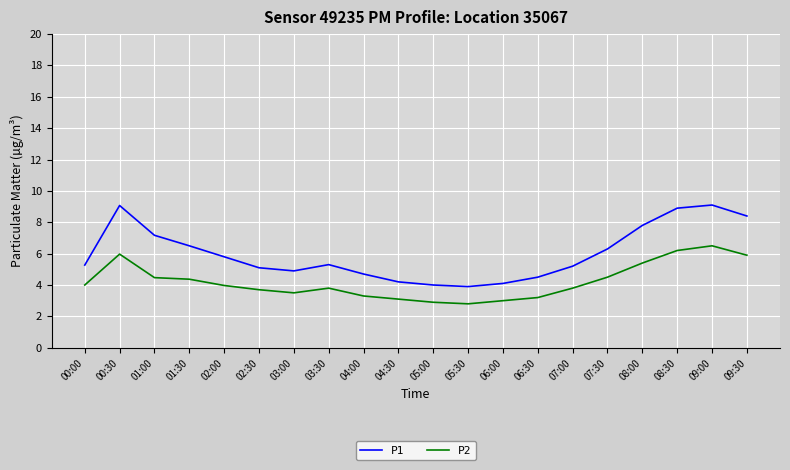

True or false: P2 and P1 intersect in this chart.

False